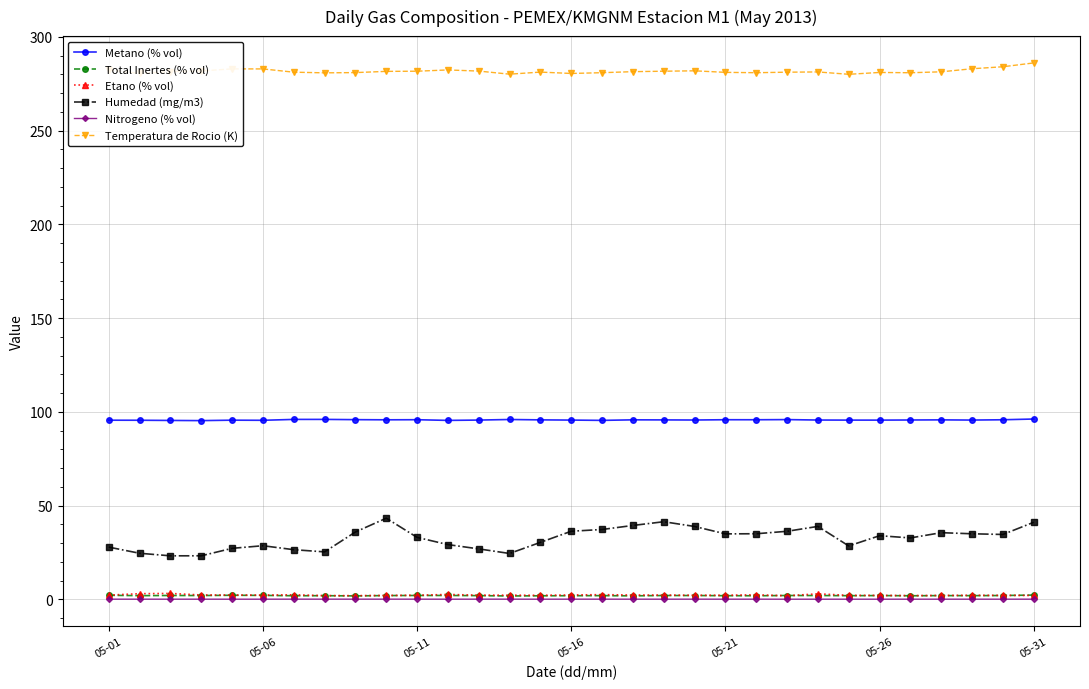

True or false: Nitrogeno (% vol) and Temperatura de Rocio (K) cross at least once.

False